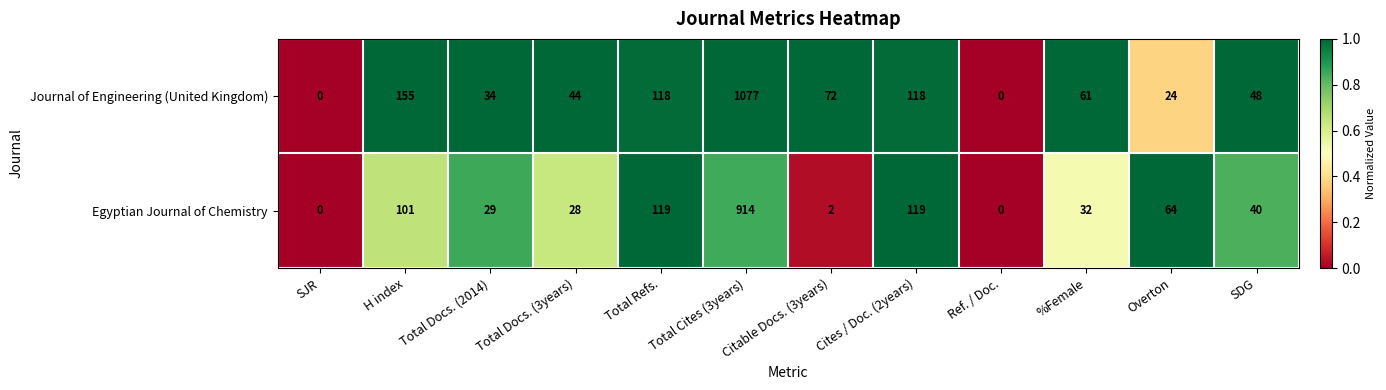

Which series has the largest range (max minus min)?

Journal of Engineering (United Kingdom)